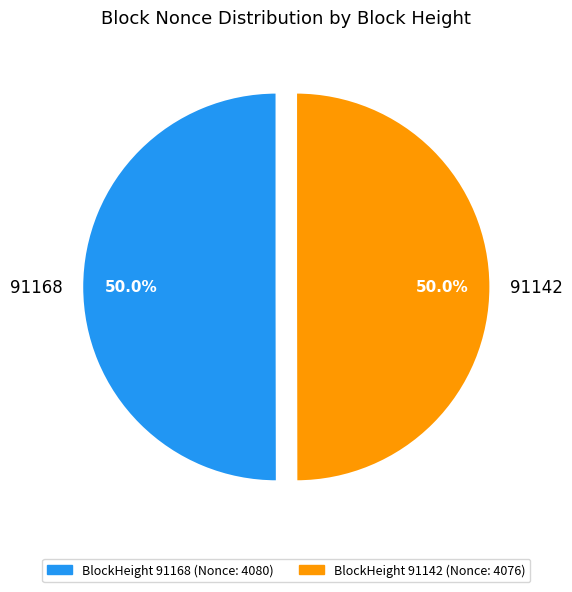

How much of the chart is everything except 91142?

50.0%